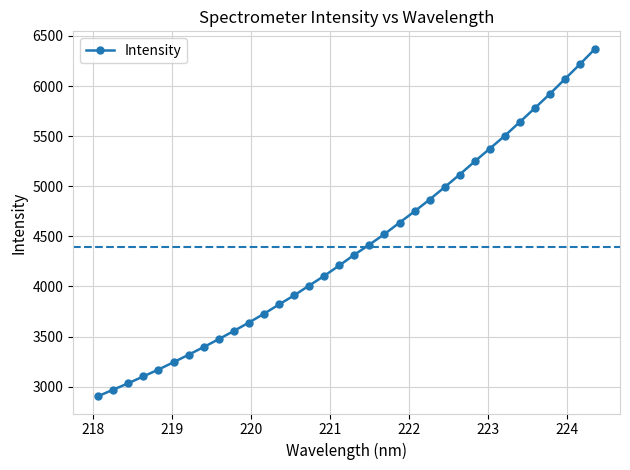

What is the minimum value shown in the chart?

2905.3